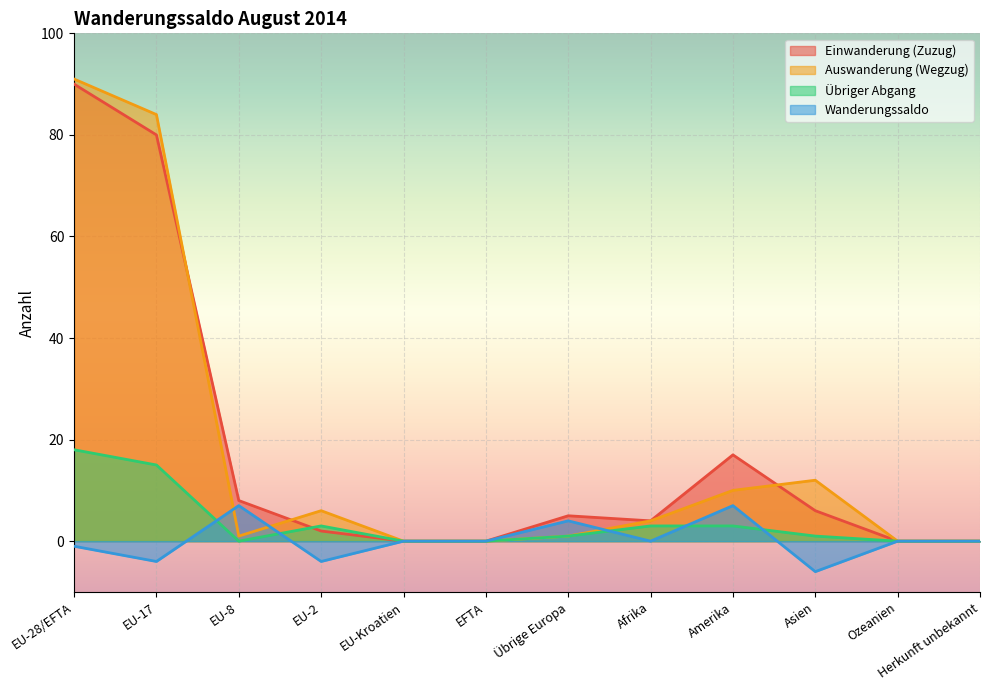

Which has a higher value, EU-8 or EU-28/EFTA?

EU-28/EFTA